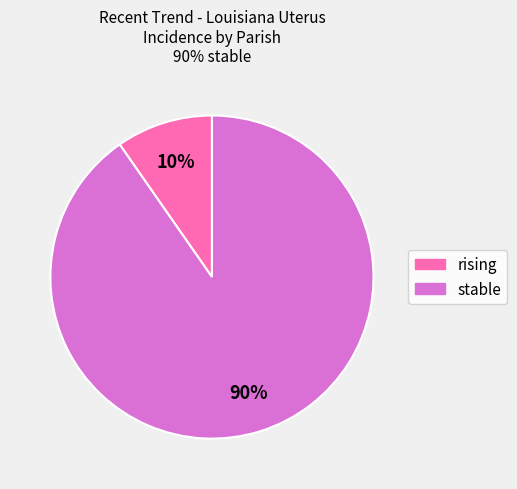

Rank the categories by value from highest to lowest.

stable, rising